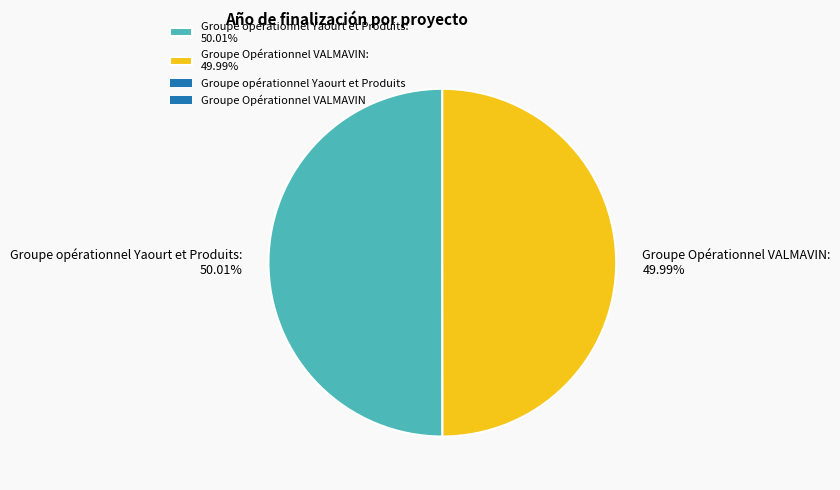

Is there a majority slice in this chart?

Yes